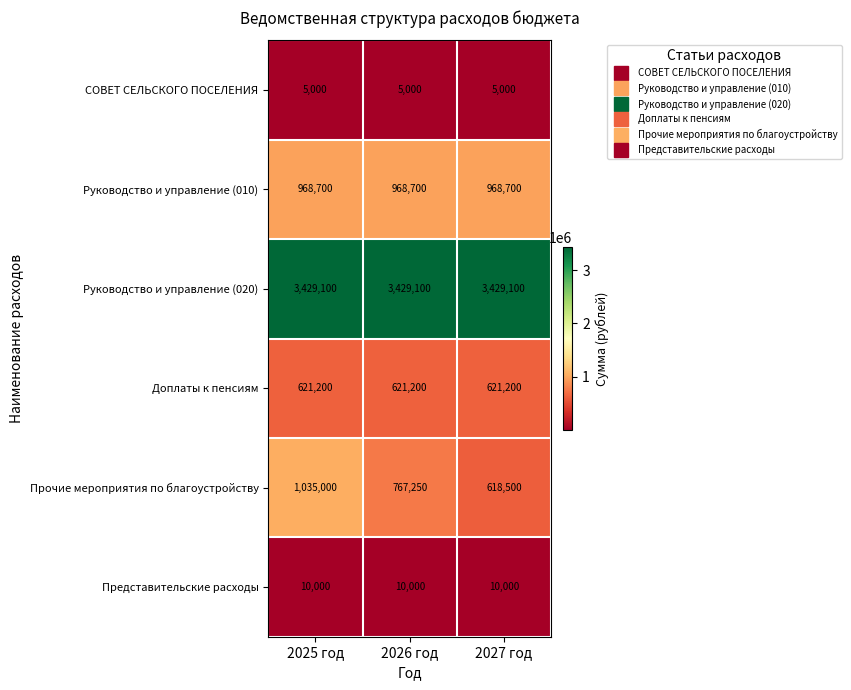

How many series are shown in this chart?

6